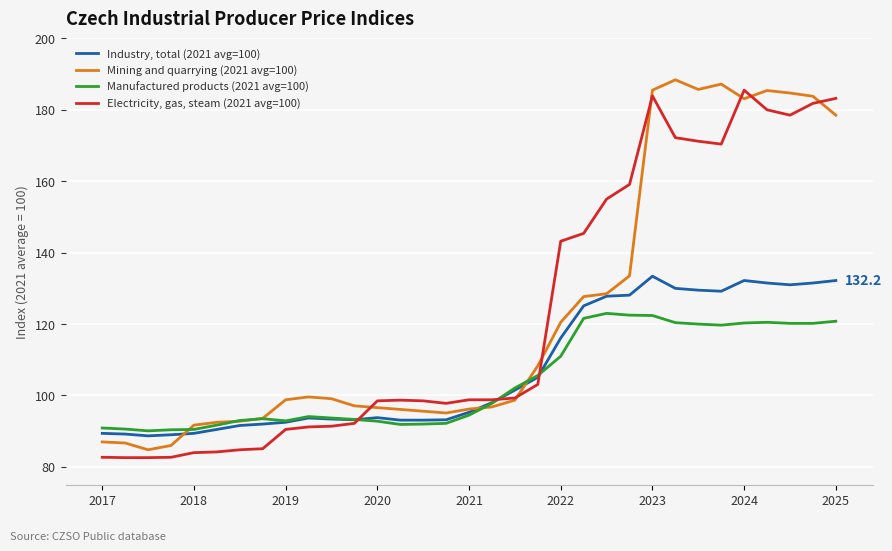

What is the minimum value for Industry, total (2021 avg=100)?

88.7